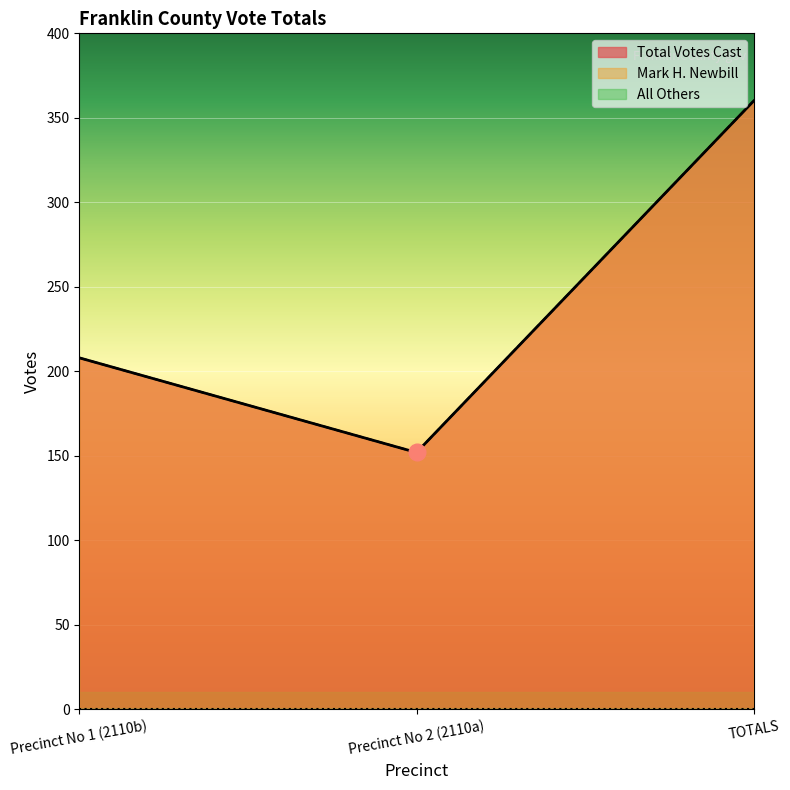

What is the sum of all Total Votes Cast values?

720